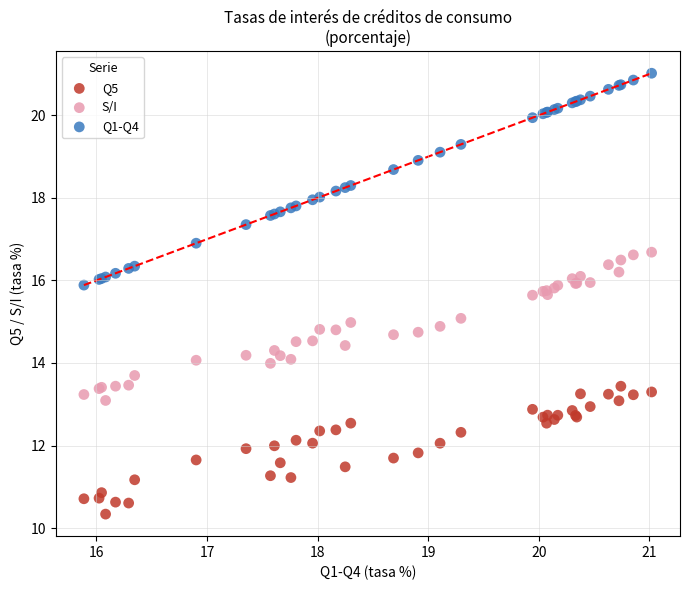

Which series has the largest Y range (max minus min)?

Q1-Q4